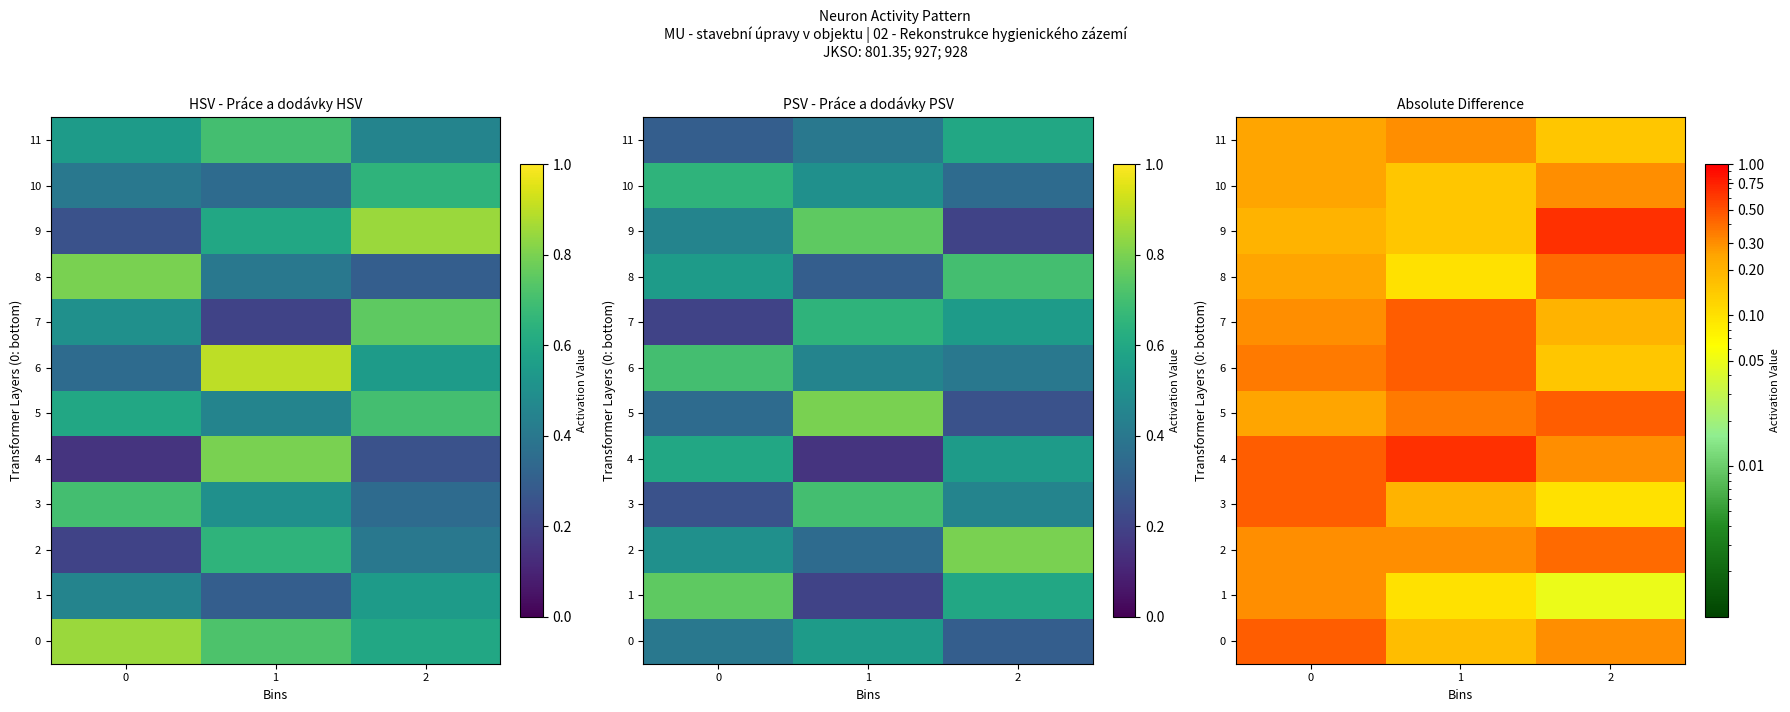

Is the value of 5 at 0 greater than the value of 8 at 2?

No